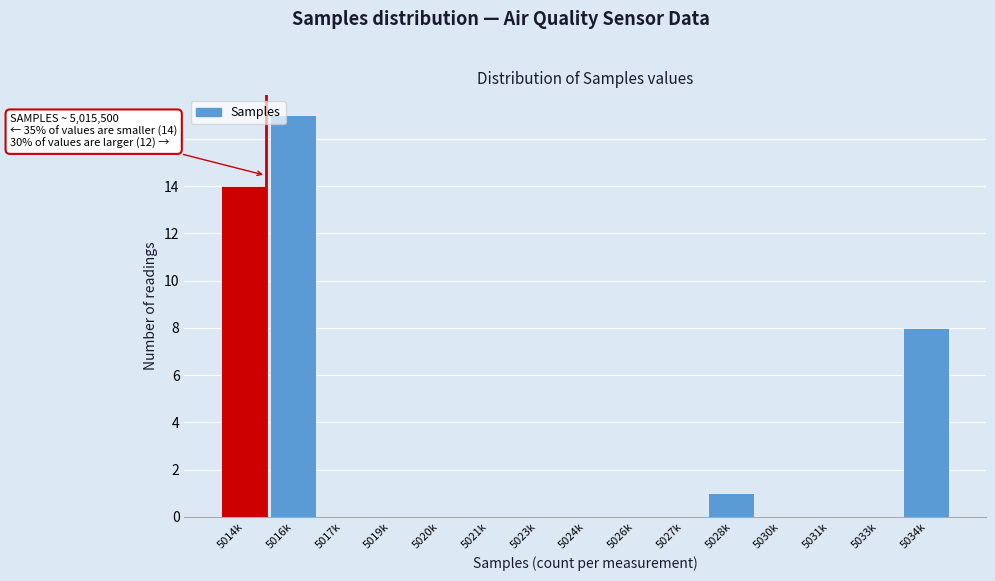

Reading right to left, transcribe all the data shown in this chart.

5034k=8	5033k=0	5031k=0	5030k=0	5028k=1	5027k=0	5026k=0	5024k=0	5023k=0	5021k=0	5020k=0	5019k=0	5017k=0	5016k=17	5014k=14